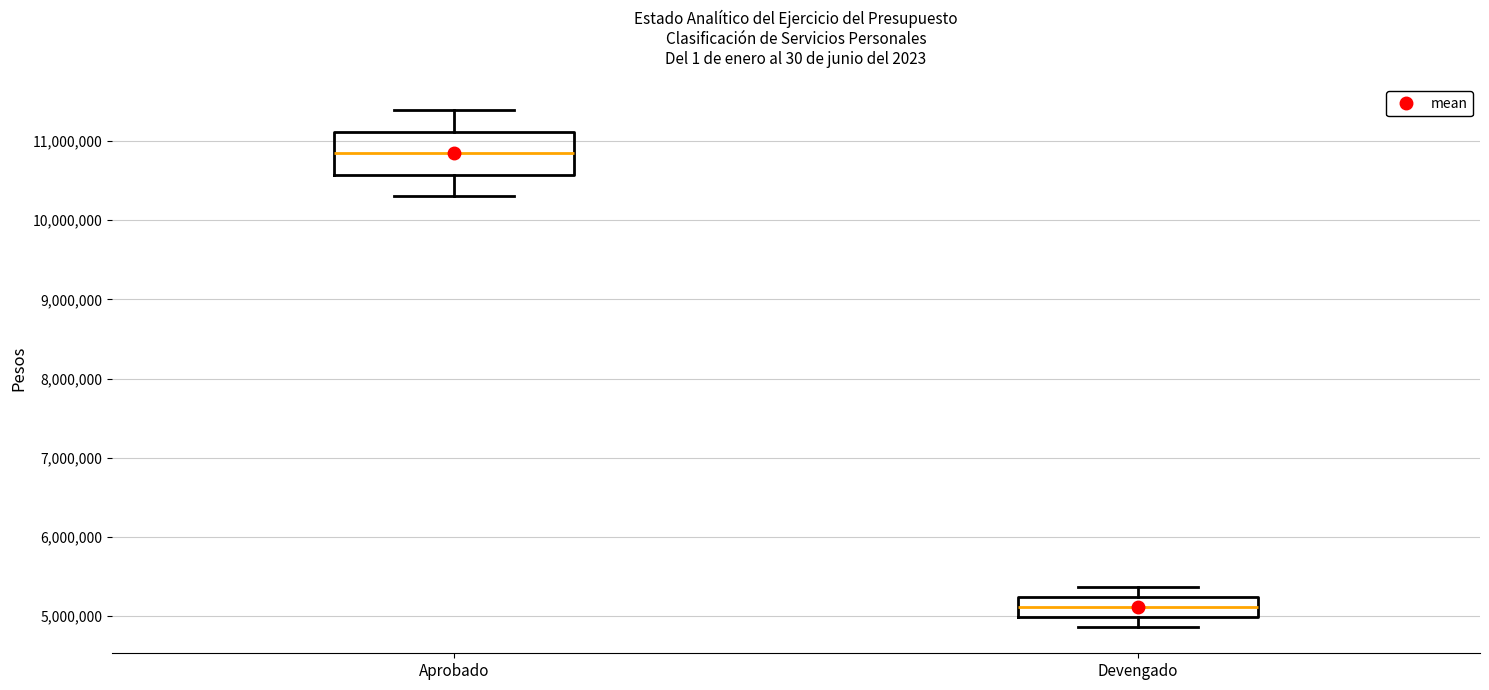

Comparing the boxes themselves (not the whiskers), which one is the tallest?

Aprobado